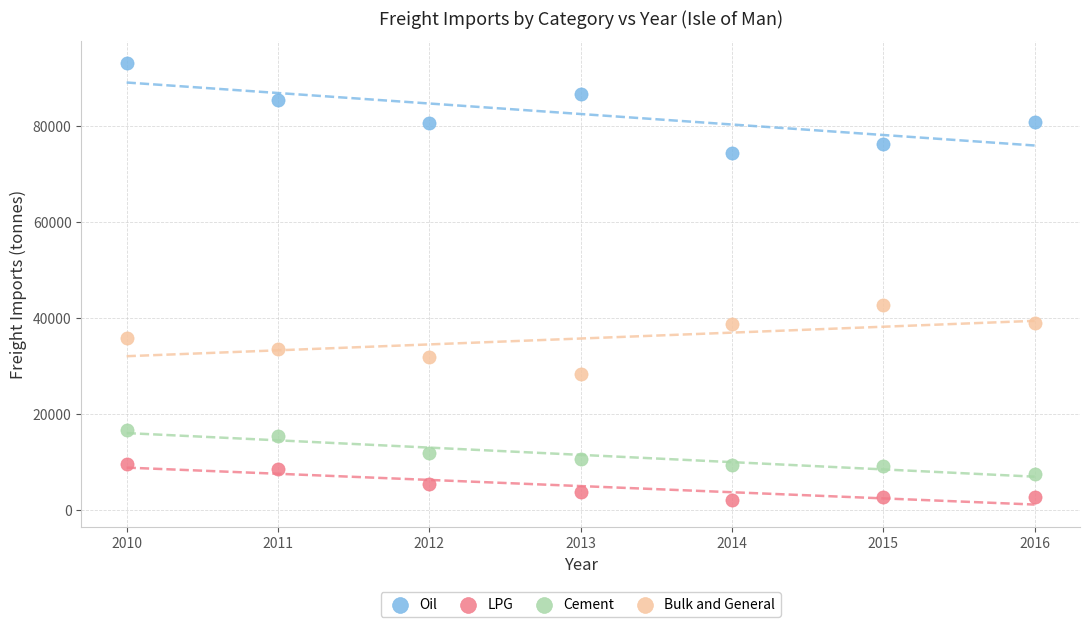

Which series contains the highest Y value?

Oil